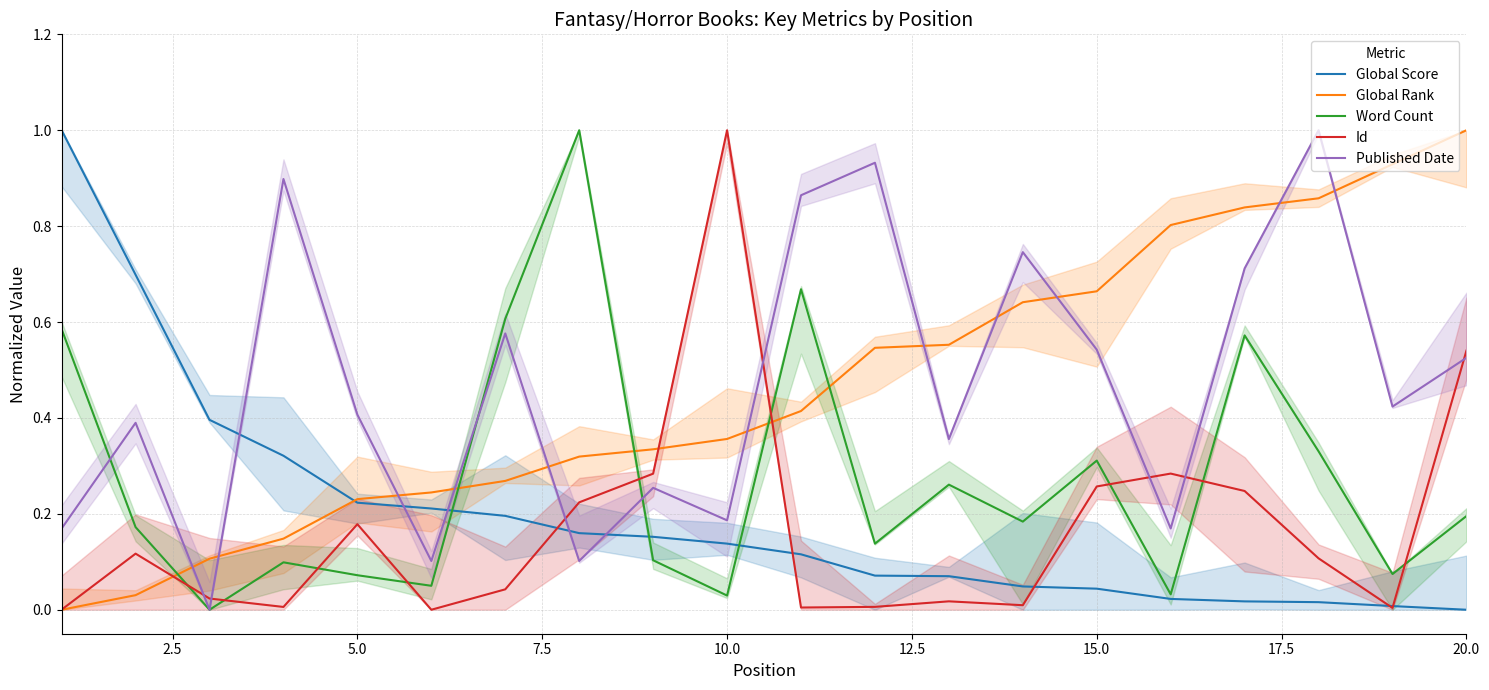

Count the number of data series in this chart.

5